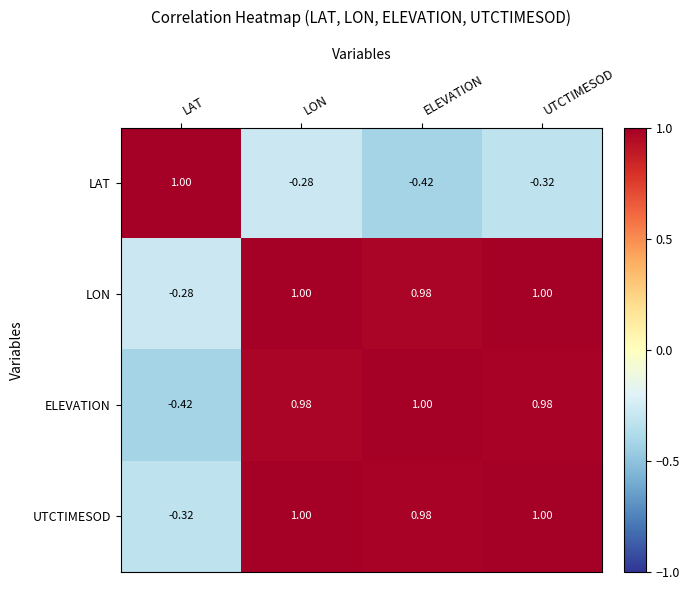

Between LON and UTCTIMESOD, which series saw the biggest shift?

LAT